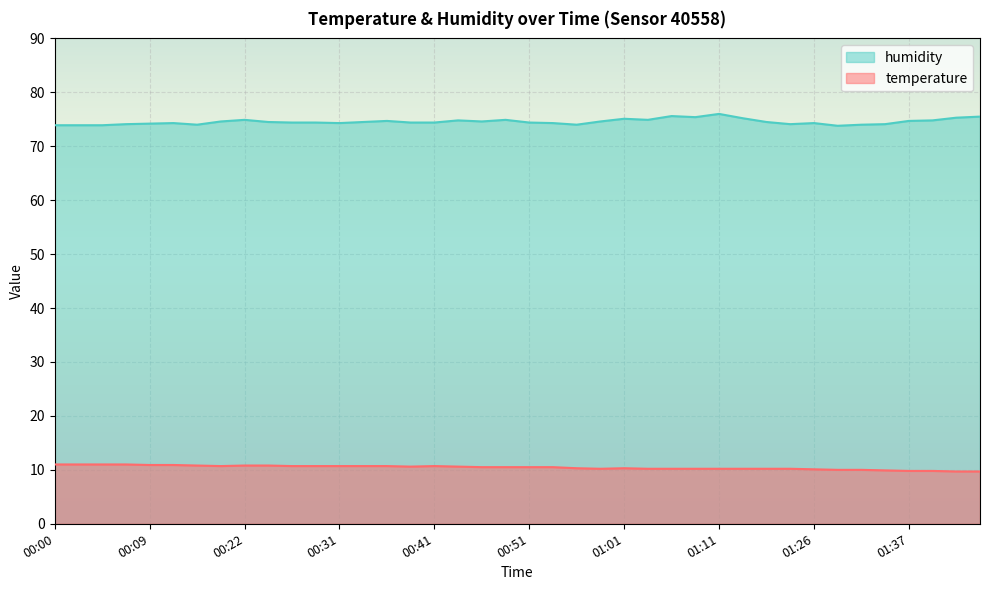

What is the difference between the maximum and second lowest values in the temperature series?

1.3